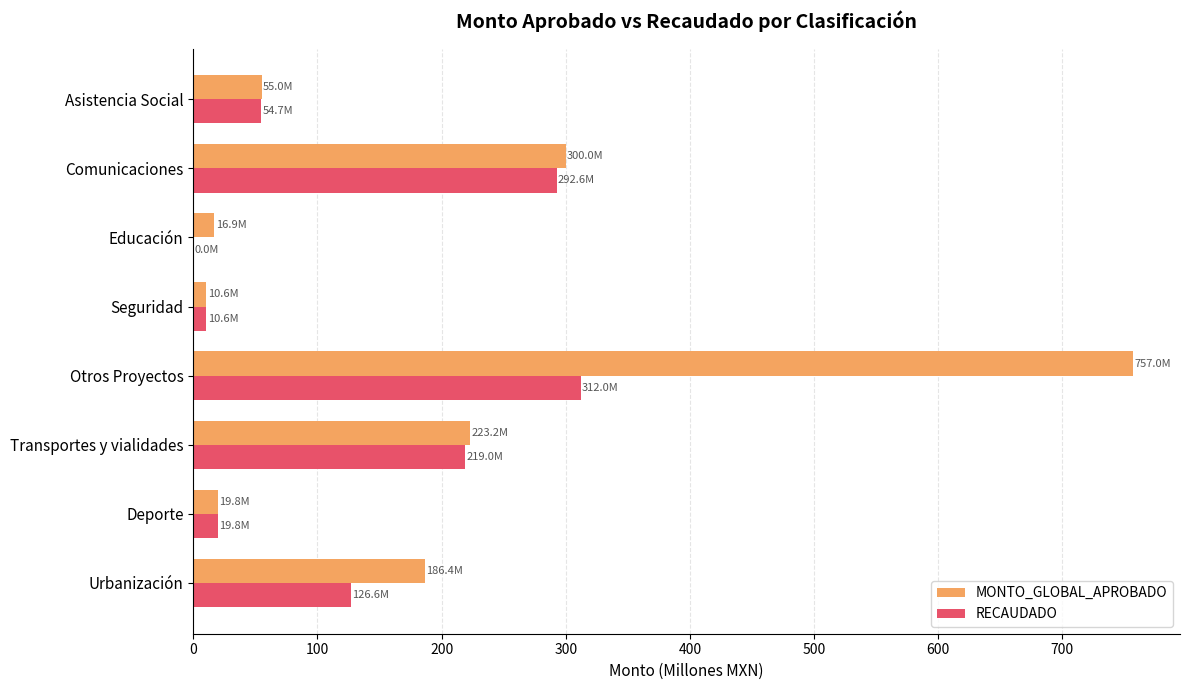

Where is MONTO_GLOBAL_APROBADO nearest to the value 383?

Comunicaciones